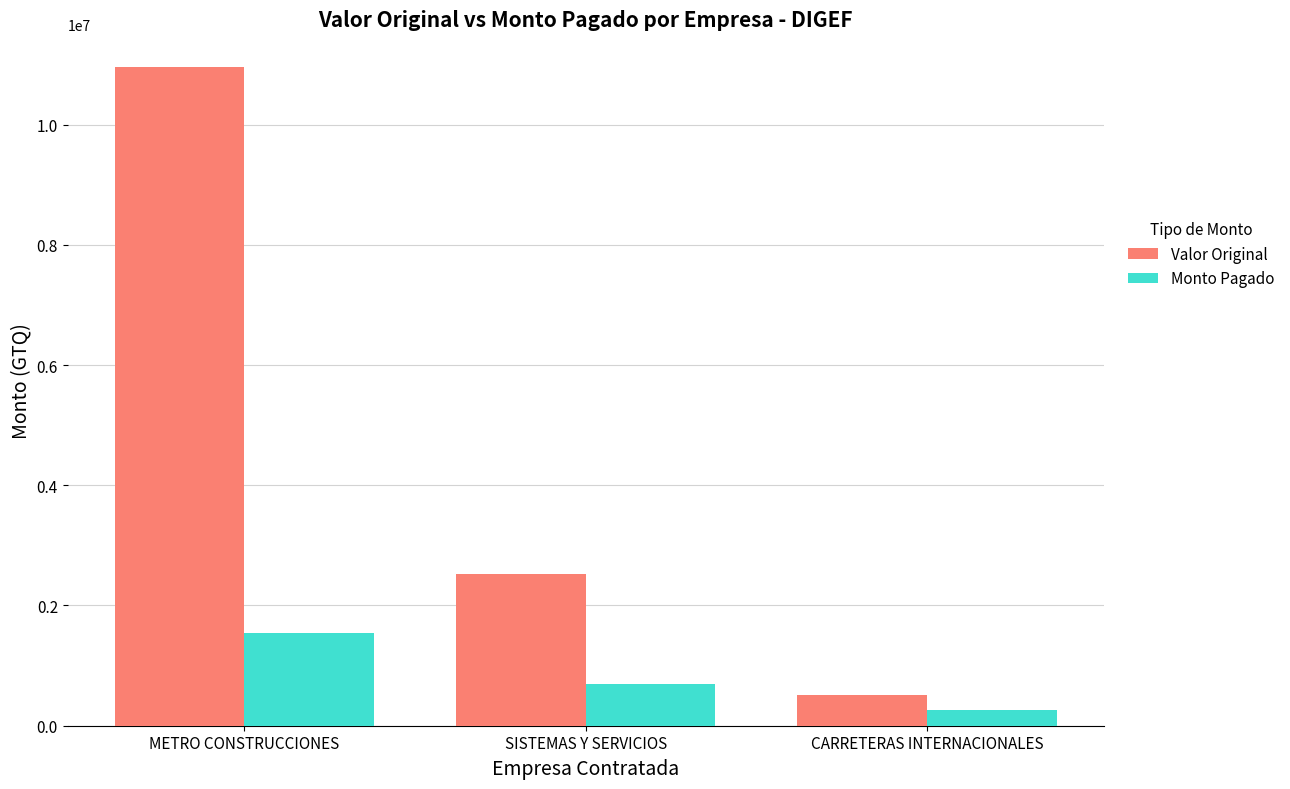

At which label is Monto Pagado closest to 901403?

SISTEMAS Y SERVICIOS